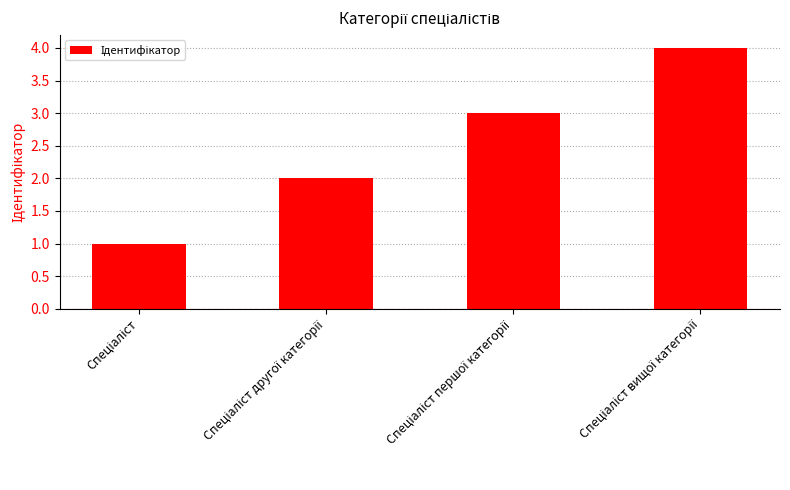

Count the values in the range 2 to 4.

3